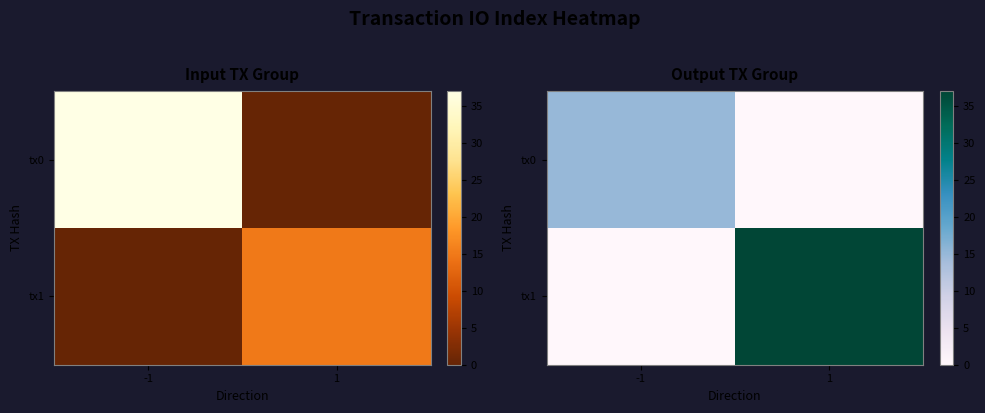

Is it true that tx0 equals 0 at 1?

True